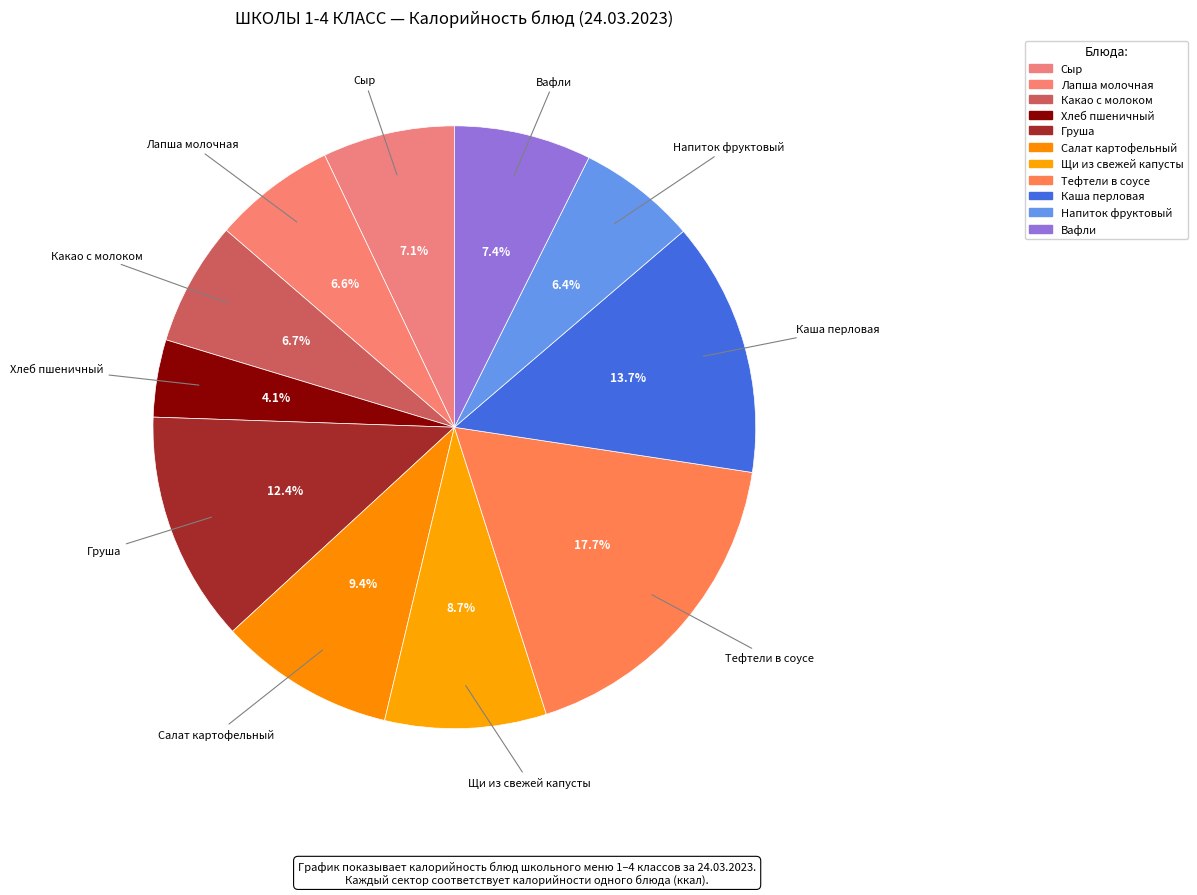

Rank the categories by value from lowest to highest.

Хлеб пшеничный, Напиток фруктовый, Лапша молочная, Какао с молоком, Сыр, Вафли, Щи из свежей капусты, Салат картофельный, Груша, Каша перловая, Тефтели в соусе